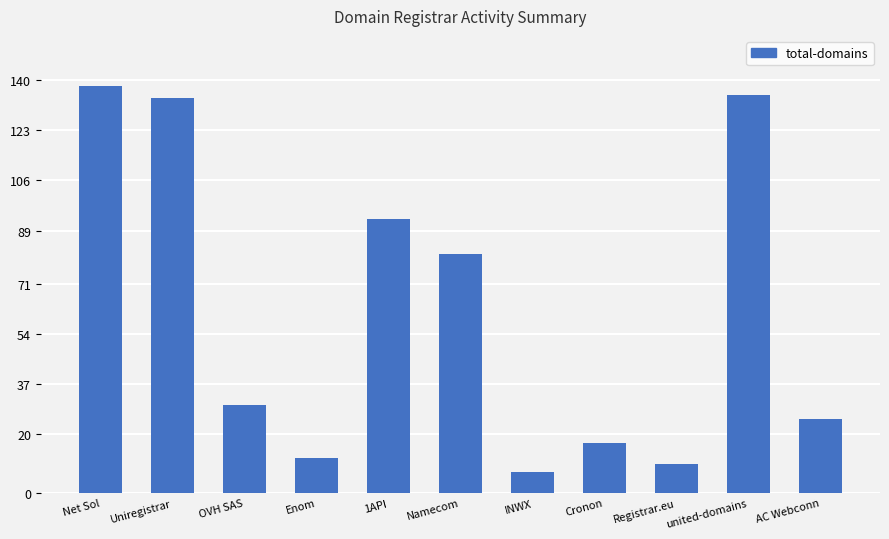

Reading right to left, list all the values displayed in this chart.

25	135	10	17	7	81	93	12	30	134	138